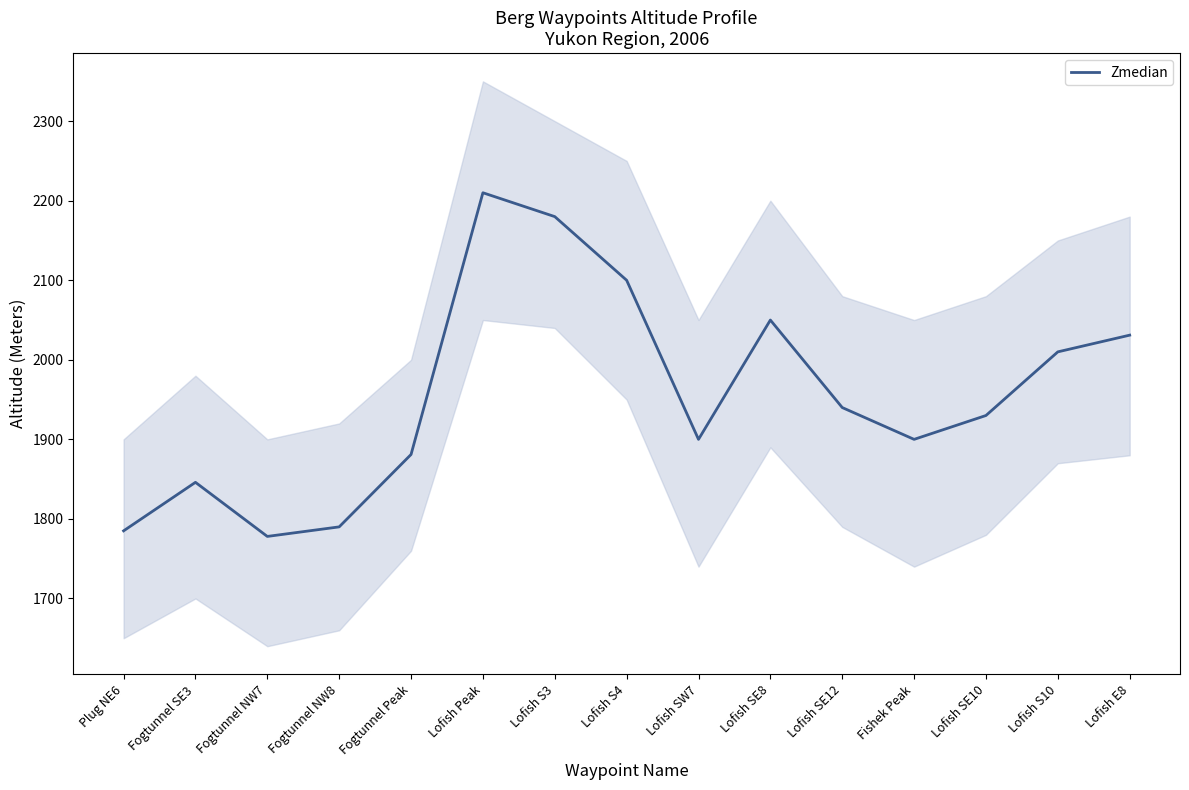

Count the number of data series in this chart.

1